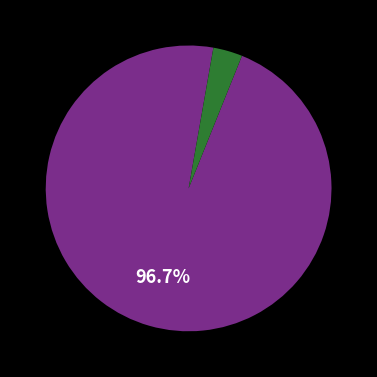

Is there a majority slice in this chart?

Yes